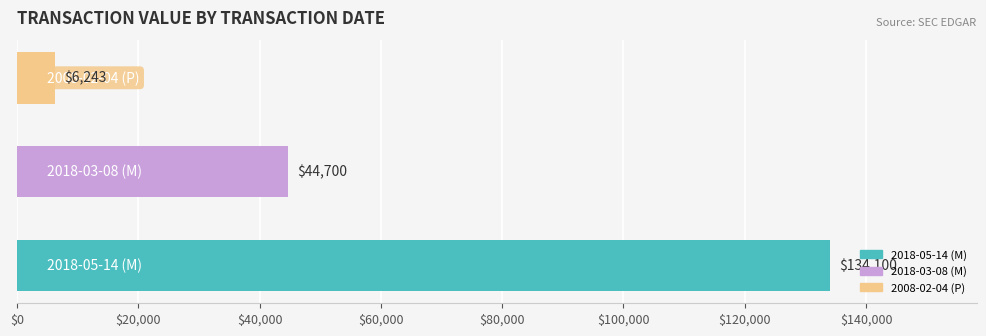

How many categories are shown in the chart?

3